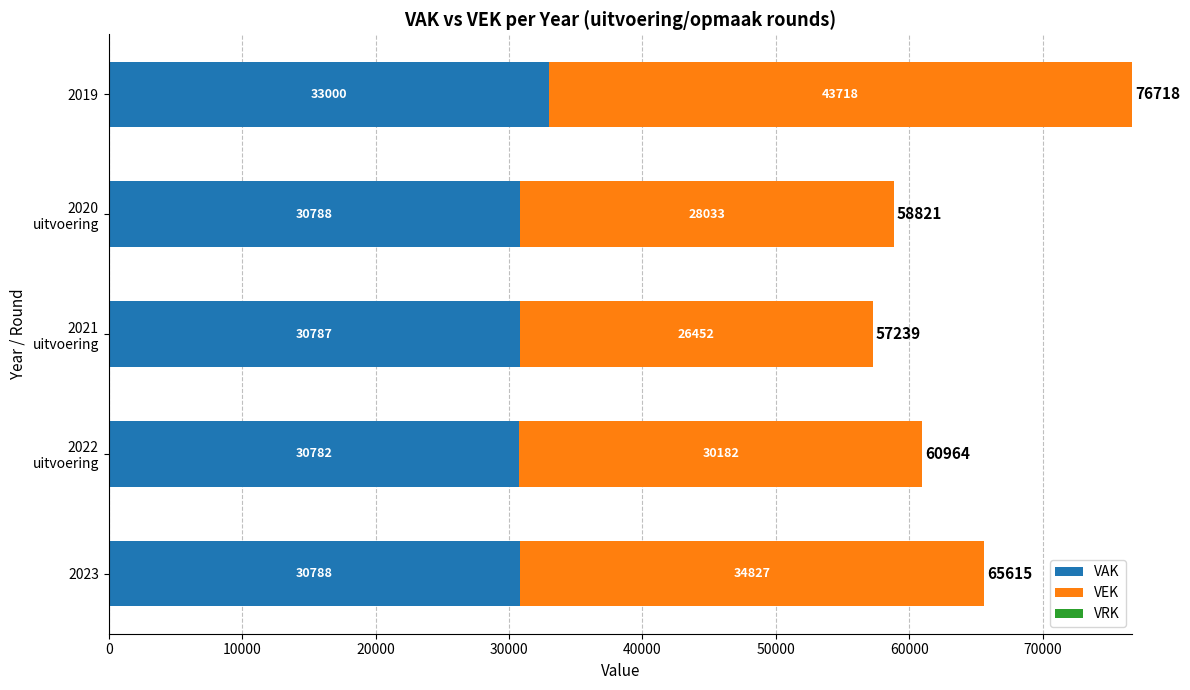

True or false: VAK has a value of 33000 at 2019.

True